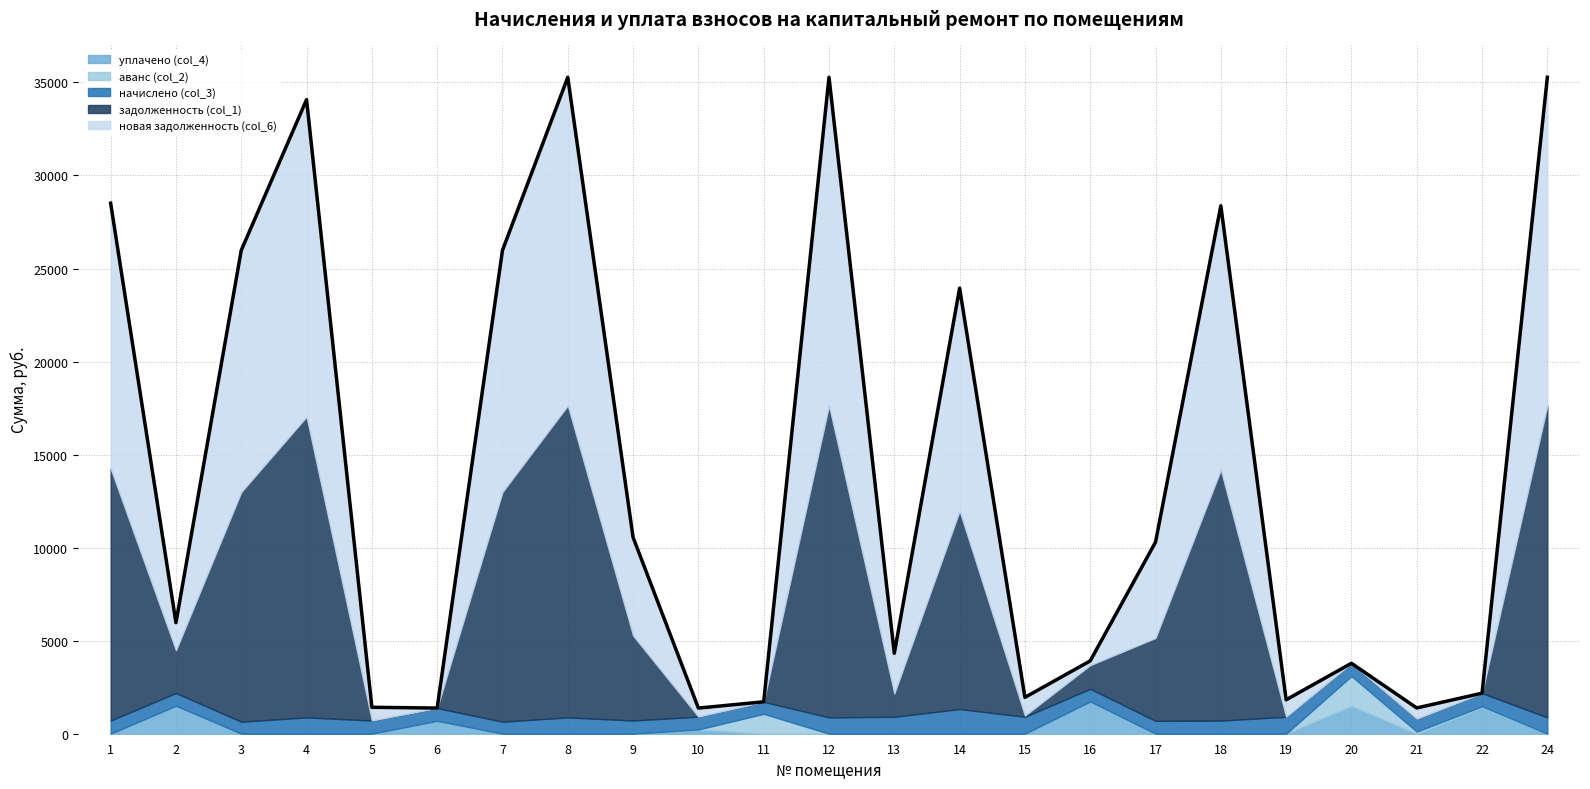

At which label does уплачено (col_4) reach its minimum?

1